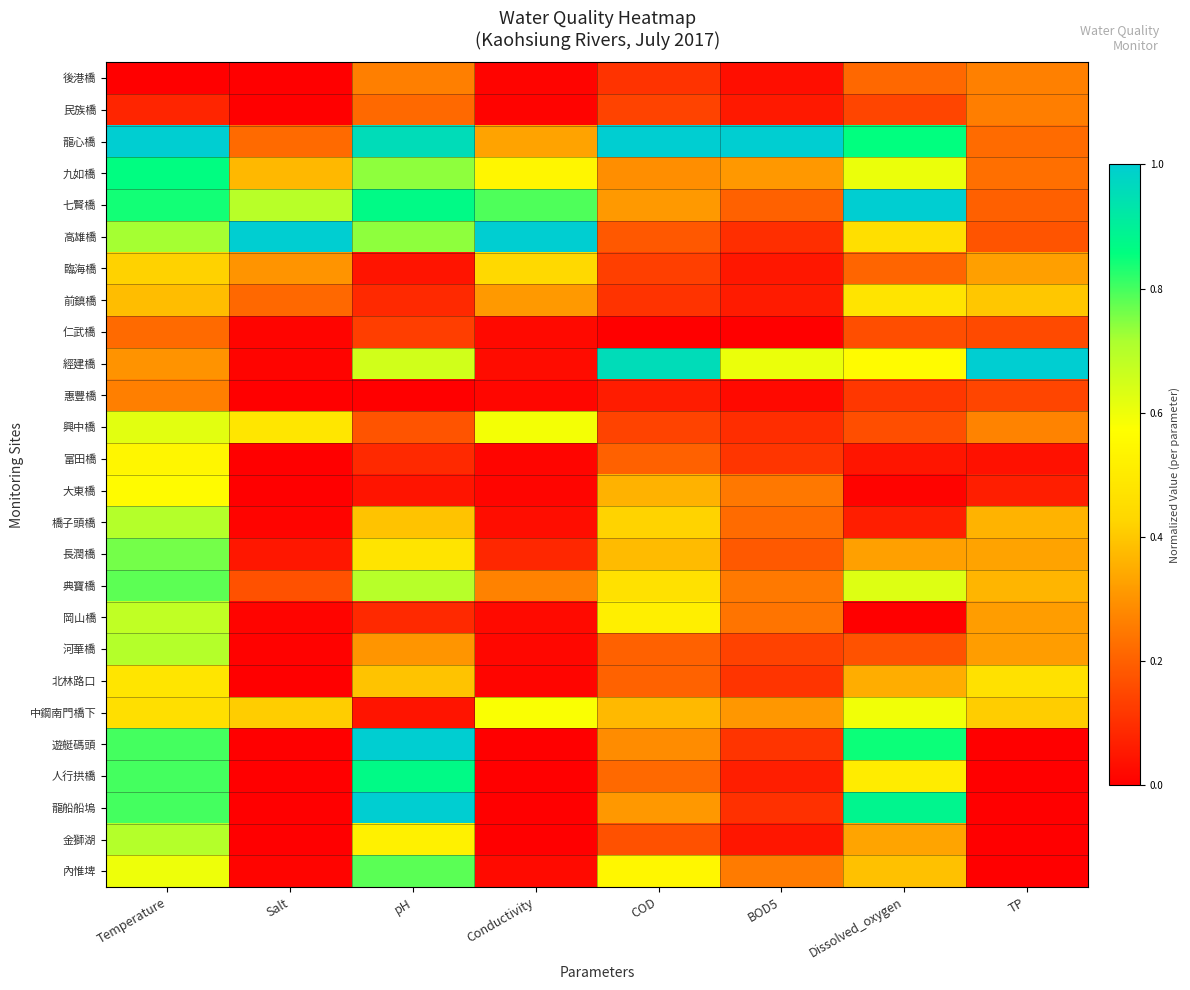

What is the total value across all series at Conductivity?

5.1